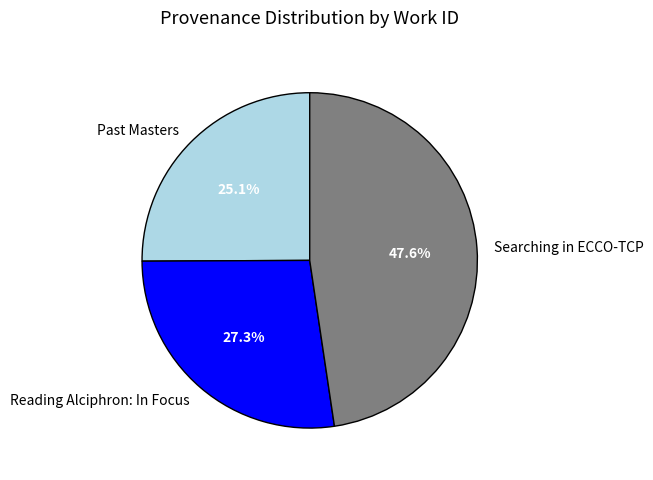

Which slice is the smallest?

Past Masters